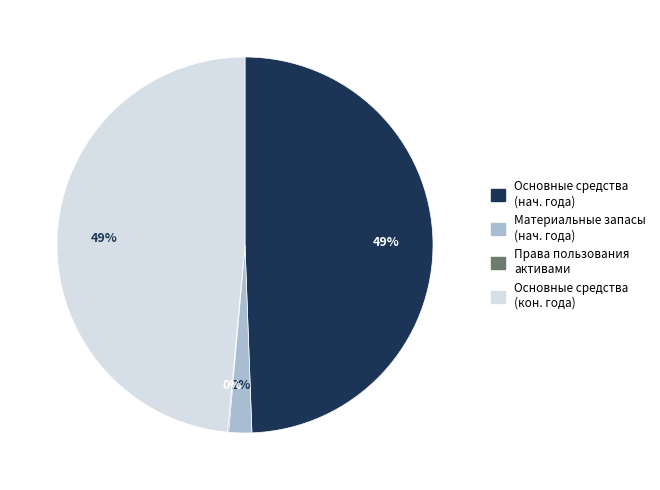

Is there any slice that represents more than half of the pie?

No